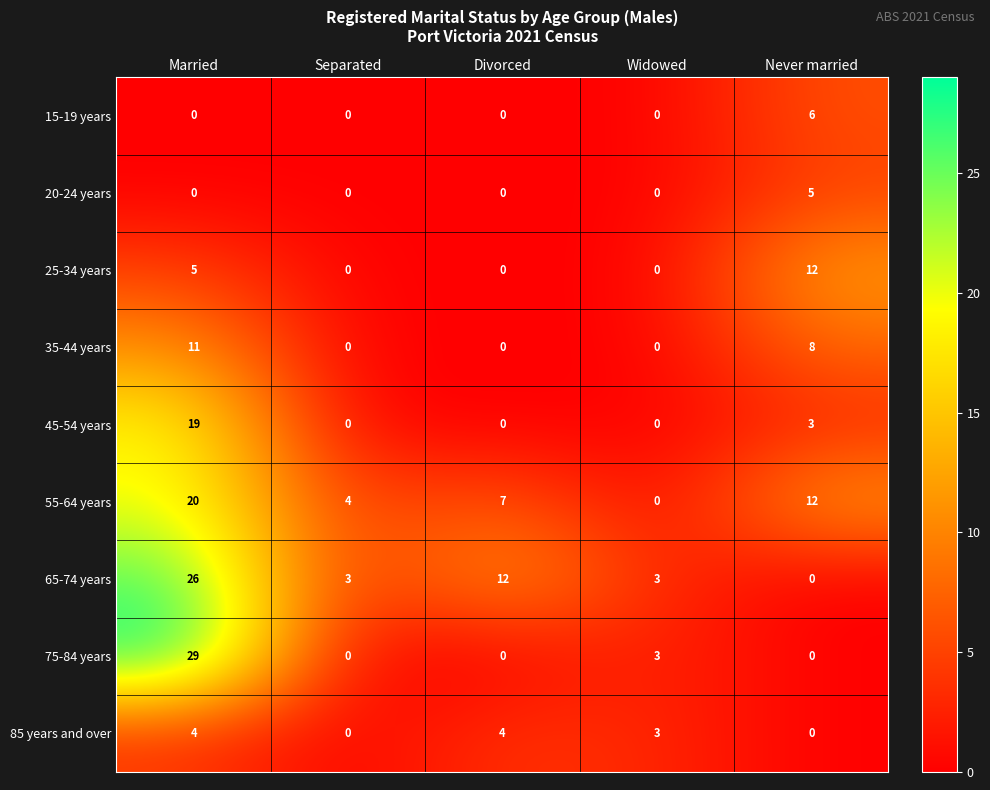

Which series has the widest spread of values?

75-84 years